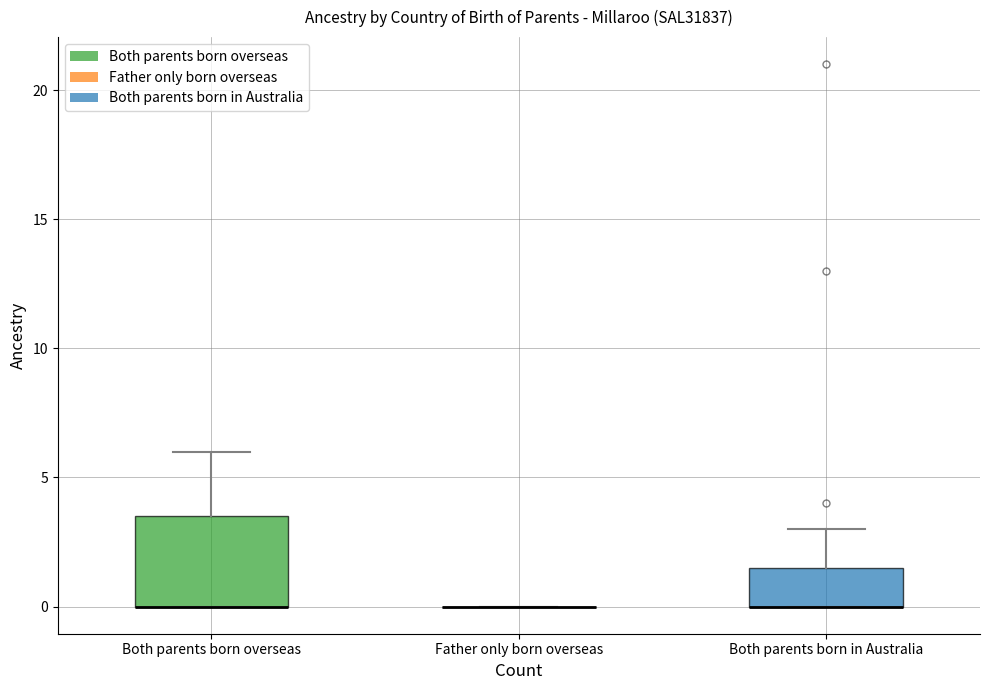

Reading left to right, read every box against the y-axis: the position of its median line, the range the box covers, and the ends of its whiskers. The values are not printed on the chart, so give them approximately, as read against the axis.

Both parents born overseas: median 0.0 (drawn on the box's lower edge), box 0.0 to 3.5, whiskers 0.0 to 6.0
Father only born overseas: box collapsed to a line at 0.0, whiskers 0.0 to 0.0
Both parents born in Australia: median 0.0 (drawn on the box's lower edge), box 0.0 to 1.5, whiskers 0.0 to 3.0